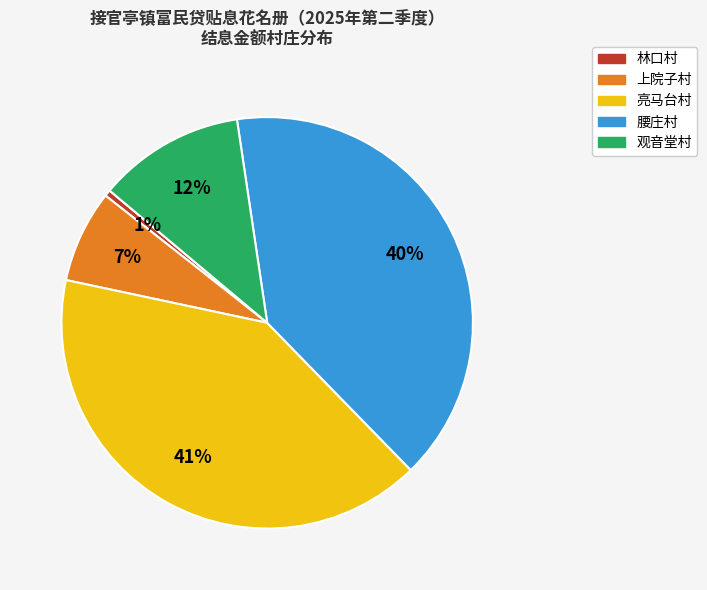

Does any single category account for the majority?

No